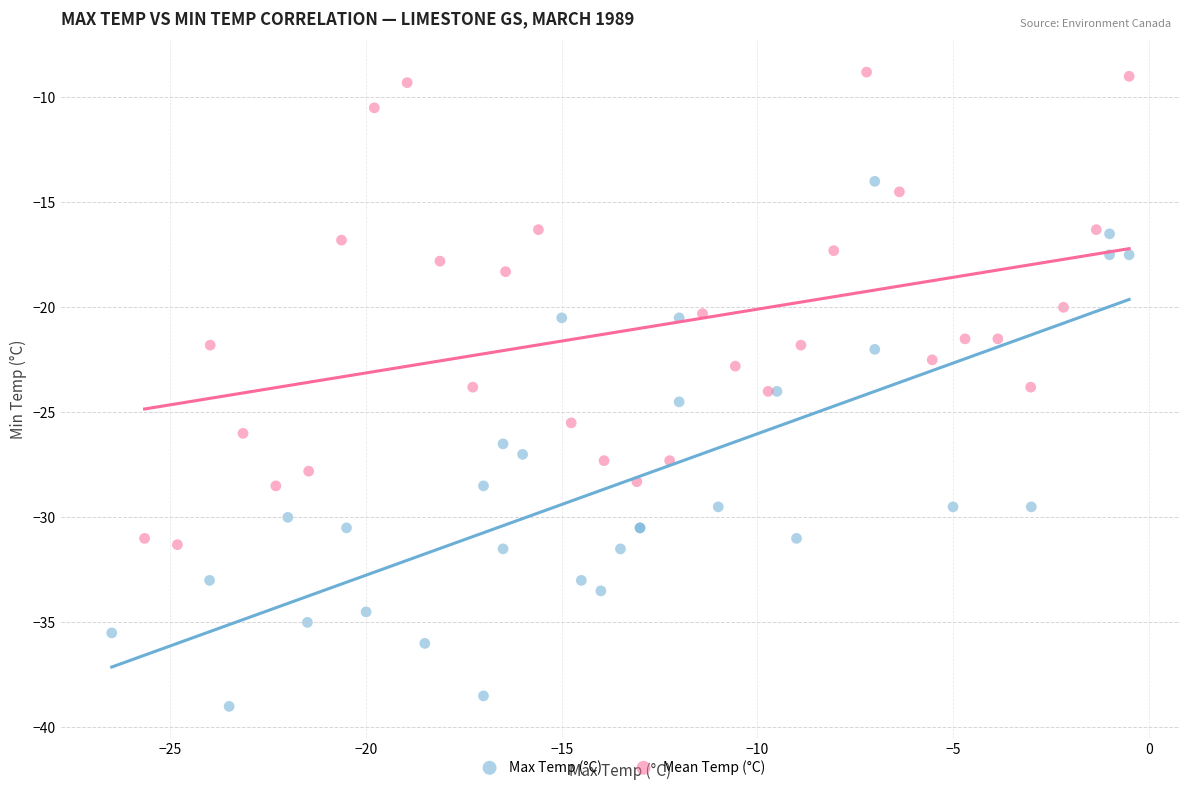

Which series contains the highest Y value?

Mean Temp (°C)